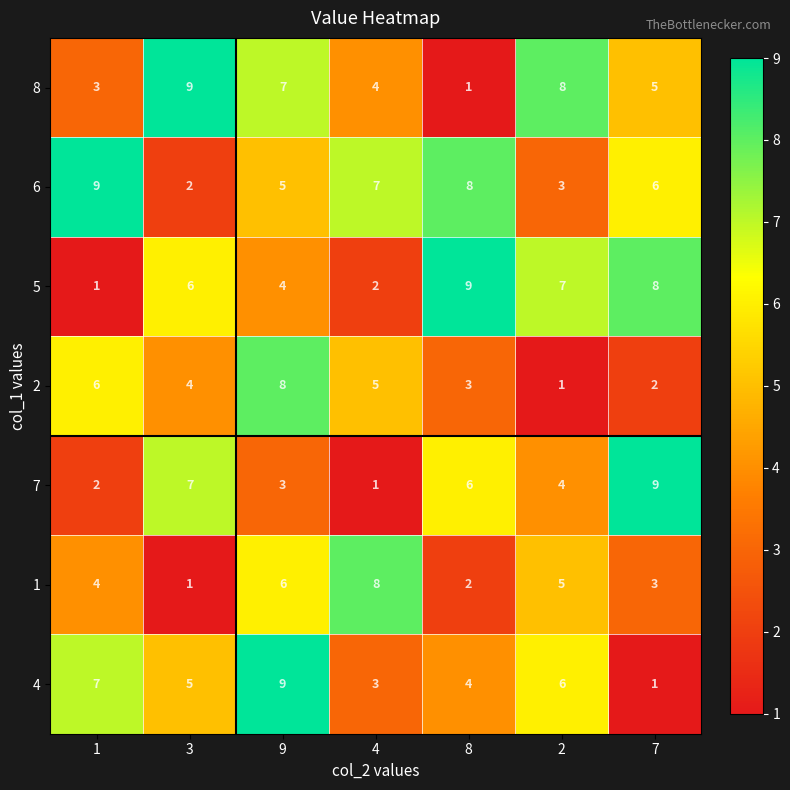

Which series has the largest total across all categories?

6